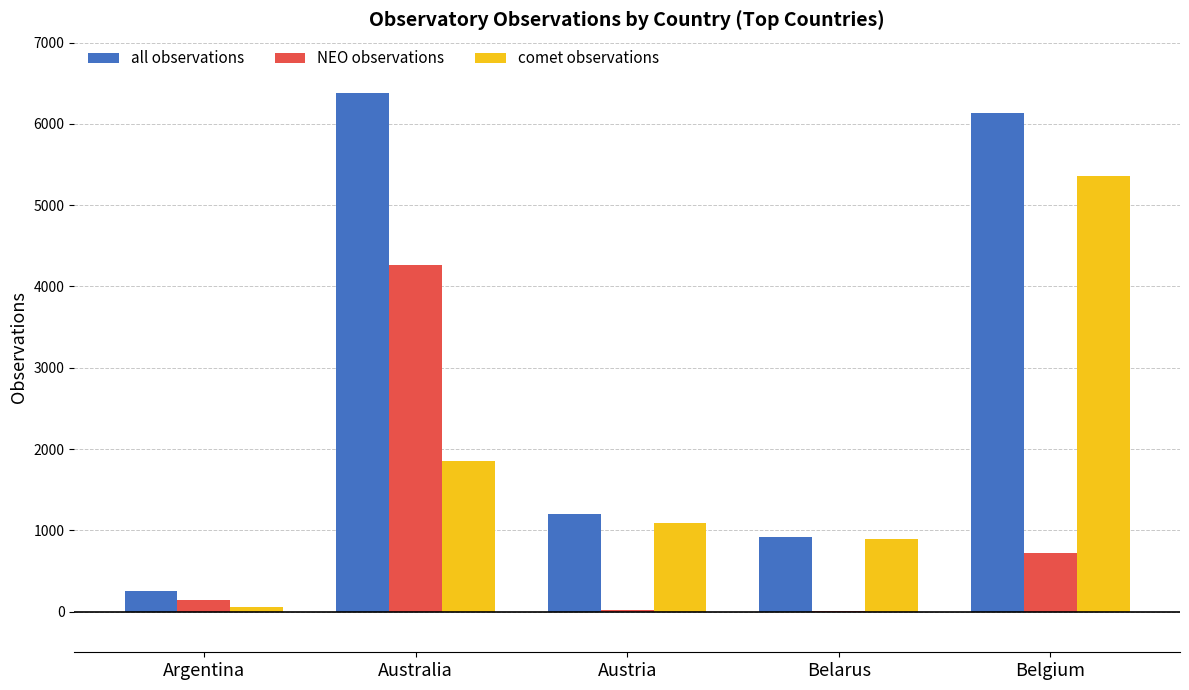

Where is NEO observations nearest to the value 2139?

Belgium